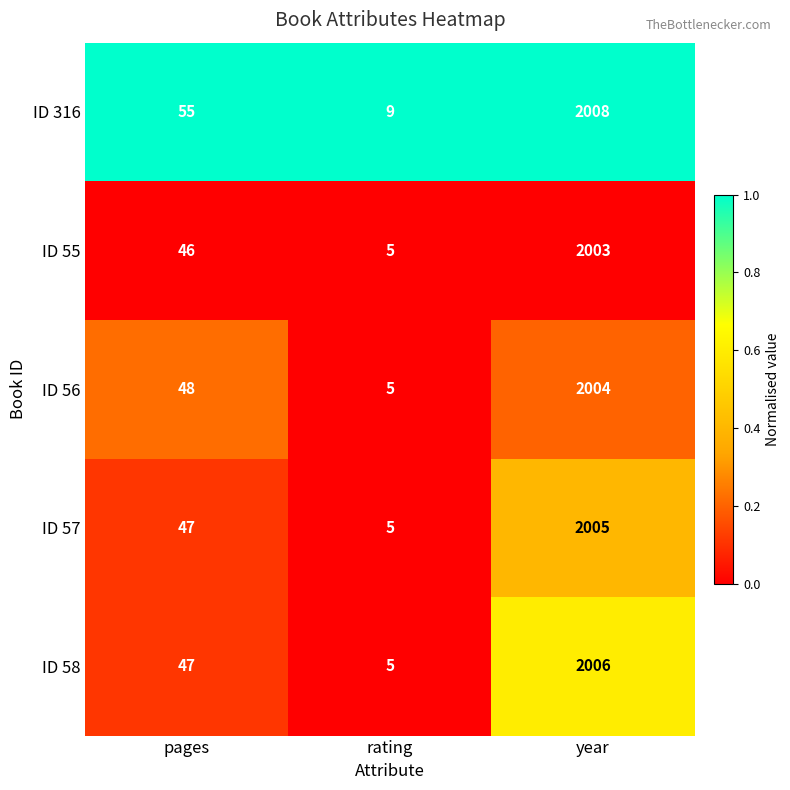

What is the difference between the highest and lowest values at rating?

4